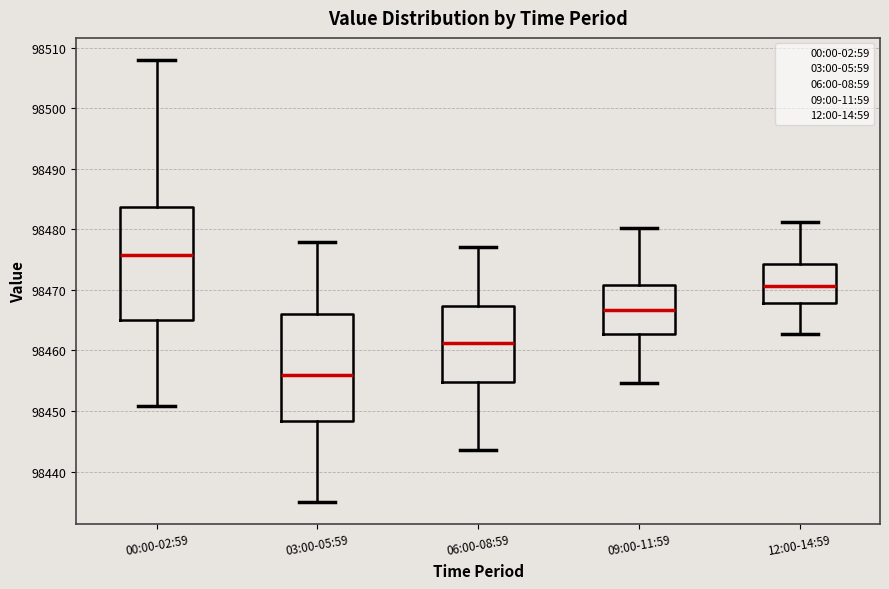

Where does the lower whisker of the box for 06:00-08:59 end on the y-axis? The values are not printed on the chart, so give them approximately, as read against the axis.

98444